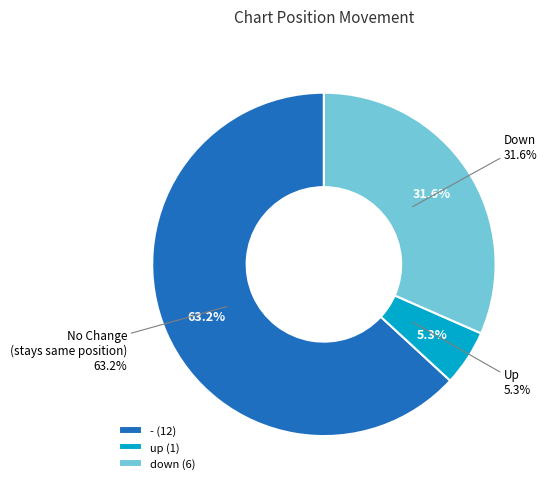

Which category has the biggest portion of the pie?

-